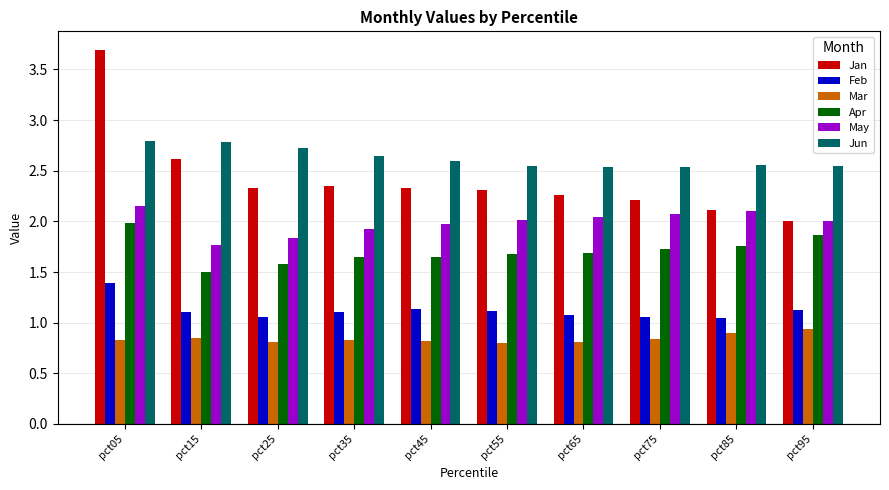

Rank the series by their maximum value, from highest to lowest.

Jan, Jun, May, Apr, Feb, Mar